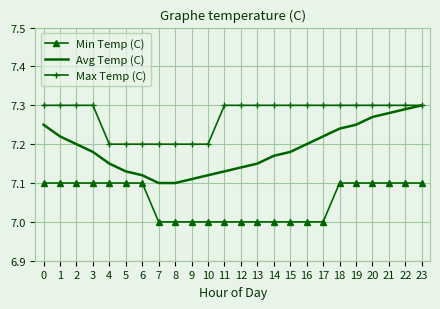

Which series changed the most between 1 and 9?

Avg Temp (C)